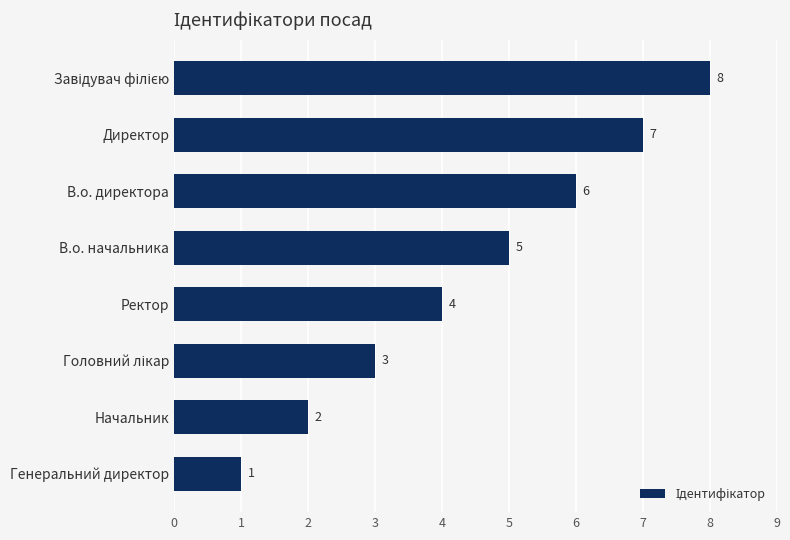

What position from the top is В.о. начальника?

4